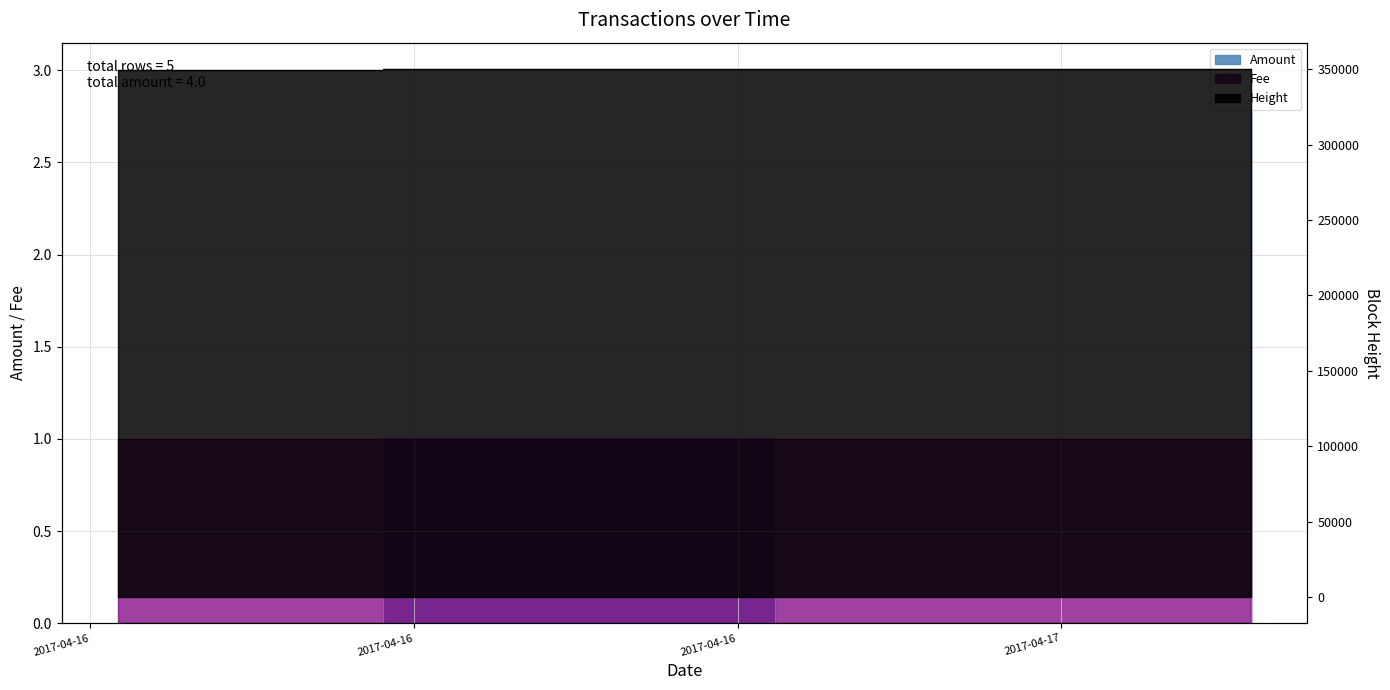

Reading right to left, what are all the values shown in this chart?

3	0	0	1	0